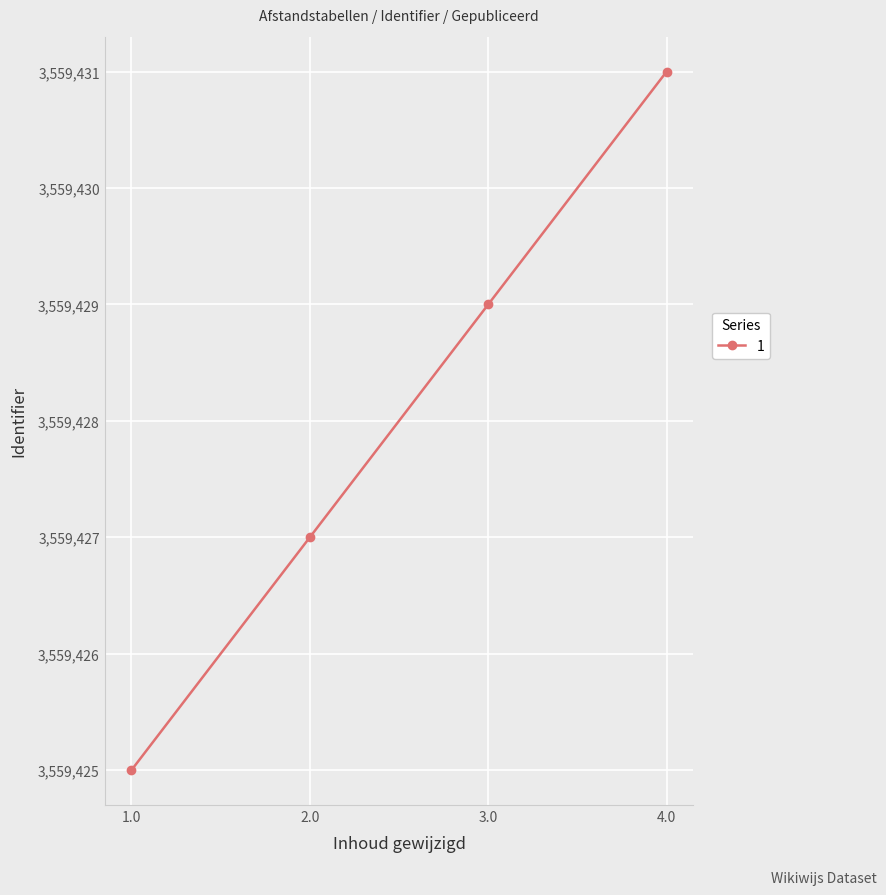

Reading left to right, extract all data points from this chart.

3559425	3559427	3559429	3559431